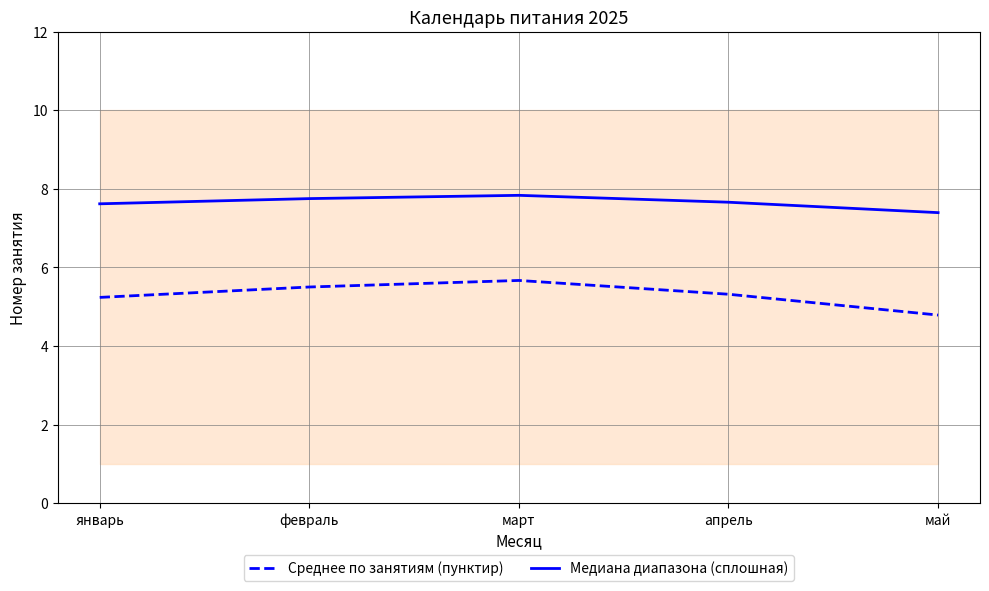

Is this an area chart (filled region under the line)?

No